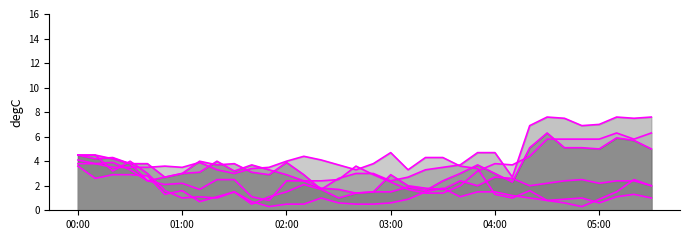

What is the difference between the maximum and minimum values in the 1.936 series?

3.5